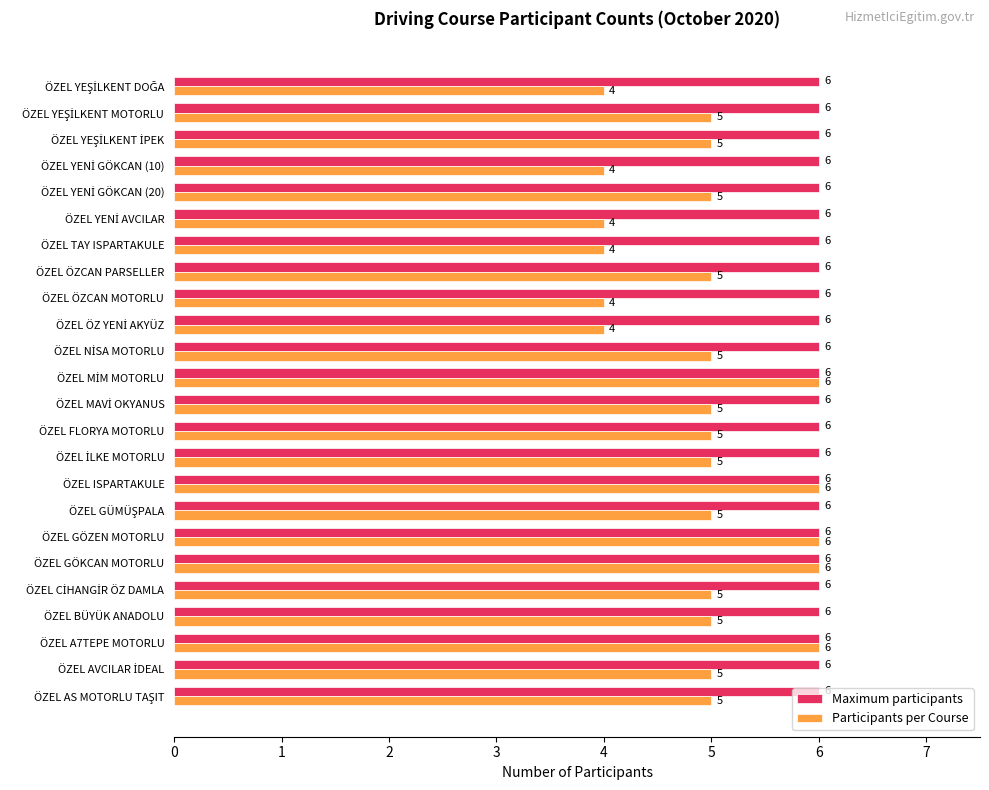

List the series in order of their overall mean, lowest first.

Participants per Course, Maximum participants